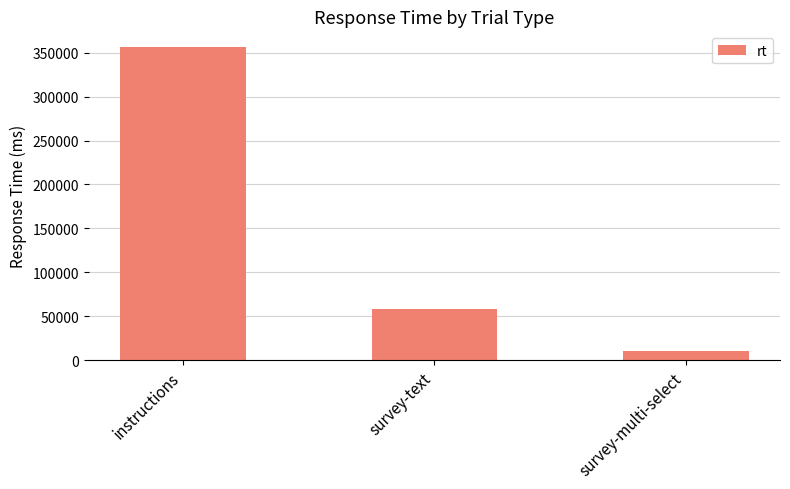

List the labels in order of value, smallest first.

survey-multi-select, survey-text, instructions